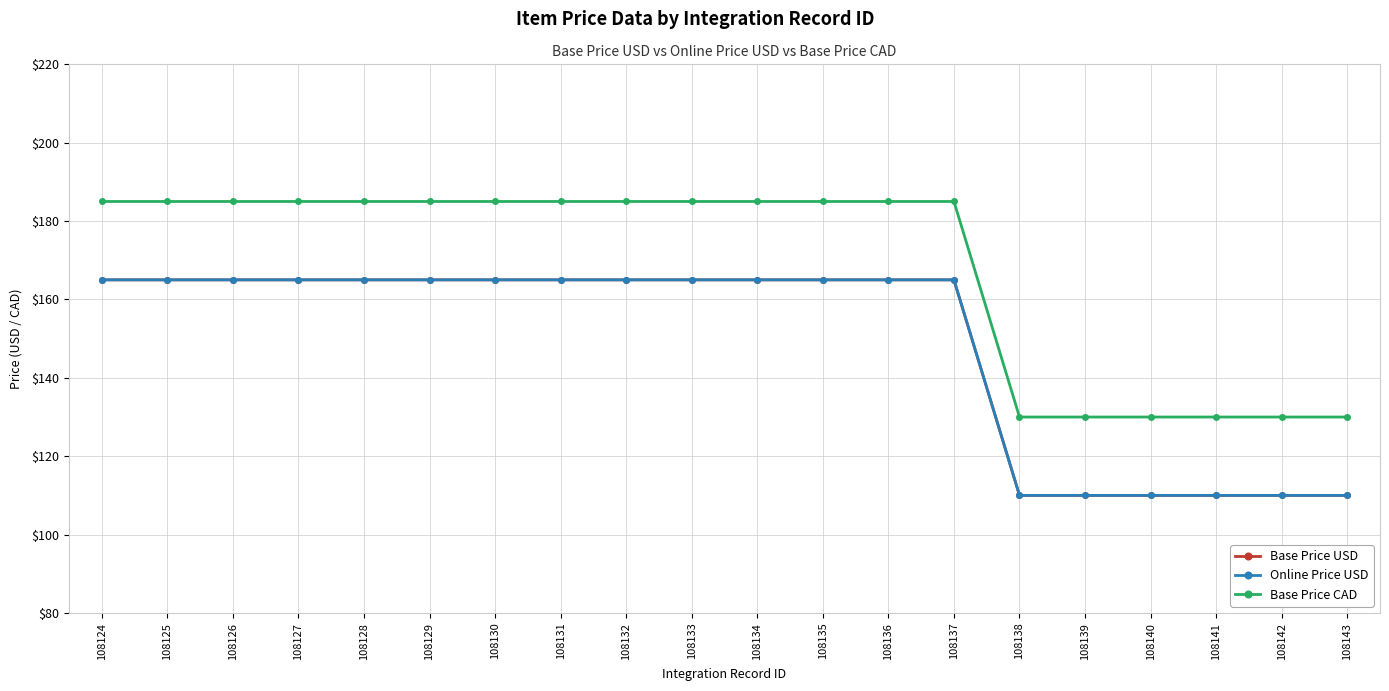

True or false: Base Price CAD has more than 2 interior local peaks.

False